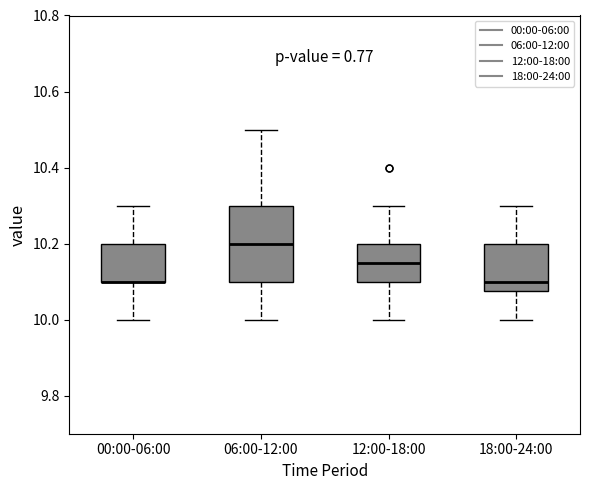

Which box is the tallest, from its lower edge to its upper edge?

06:00-12:00